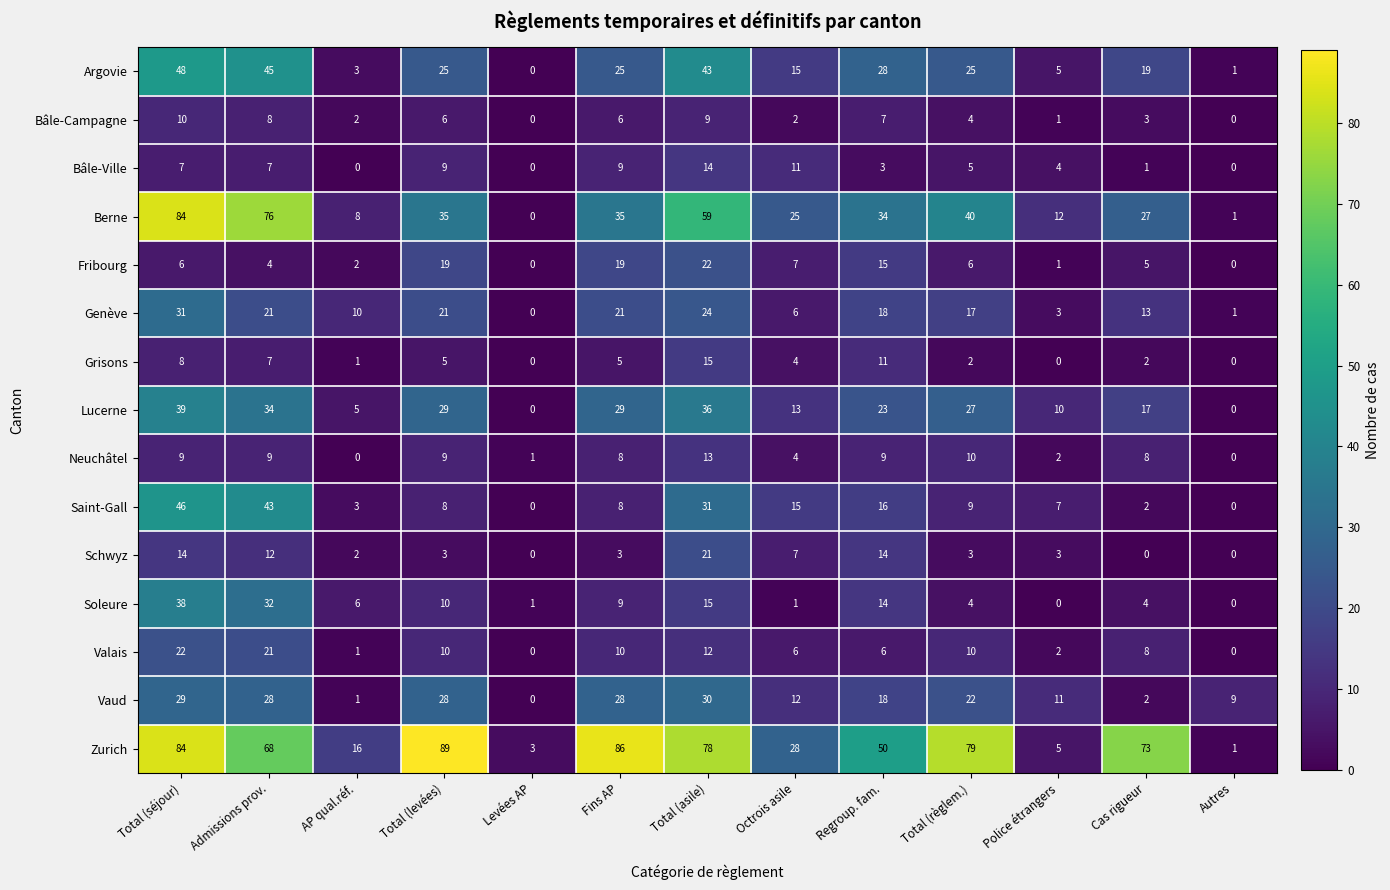

Where does the Bâle-Ville series first go above 5?

Total (séjour)